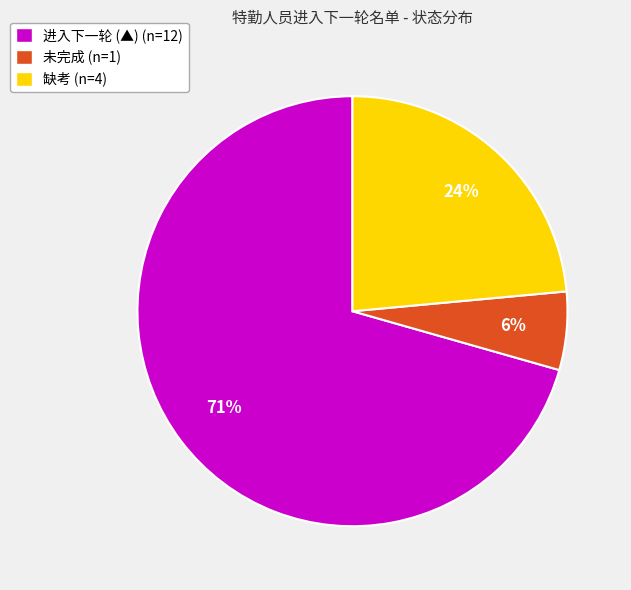

What percentage is the 缺考 slice, to the nearest percent?

24%